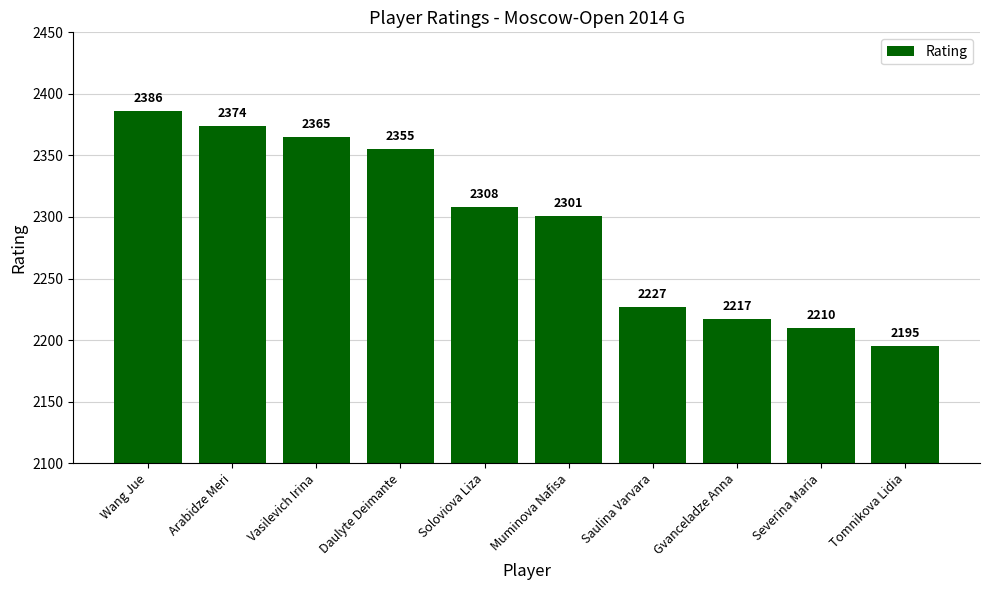

Which label corresponds to the largest value in the chart?

Wang Jue